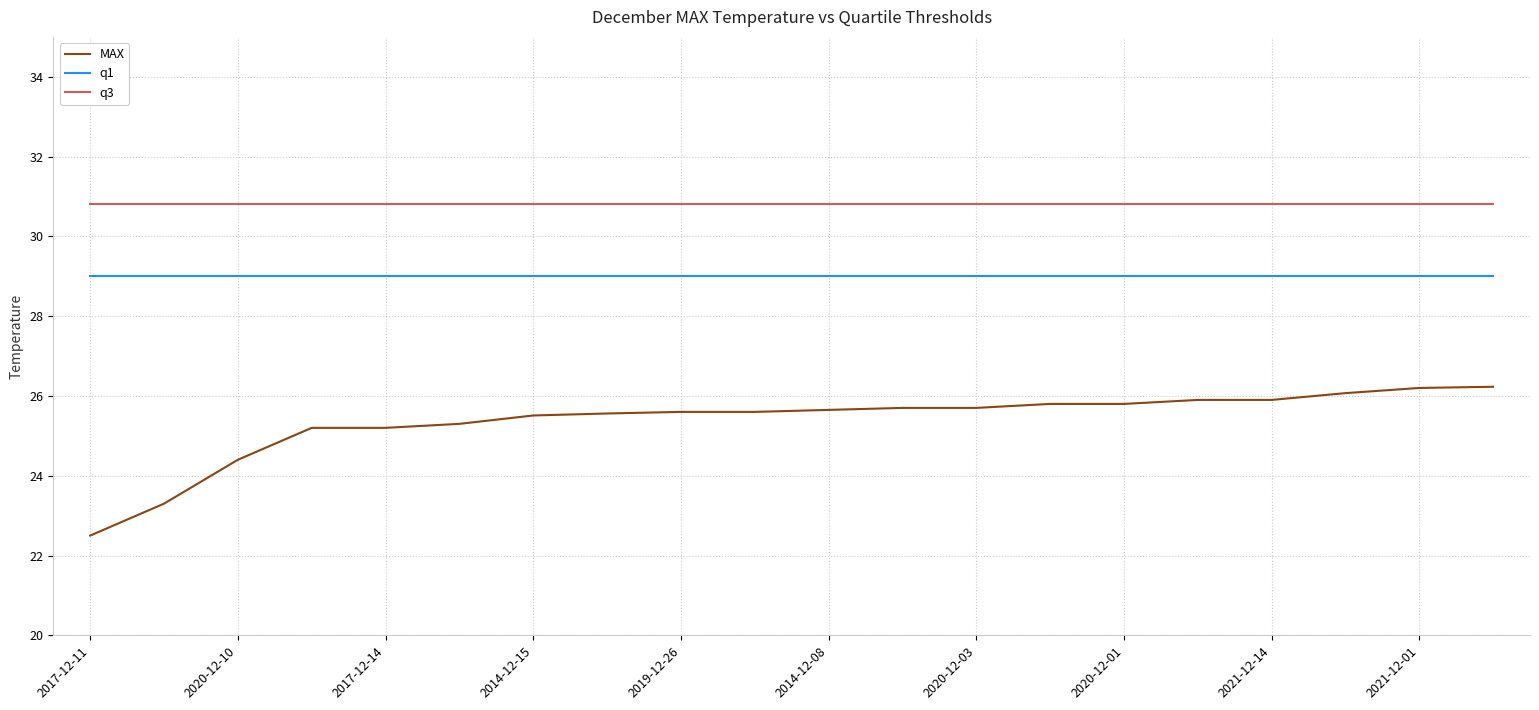

How many values in the MAX series exceed 25?

17